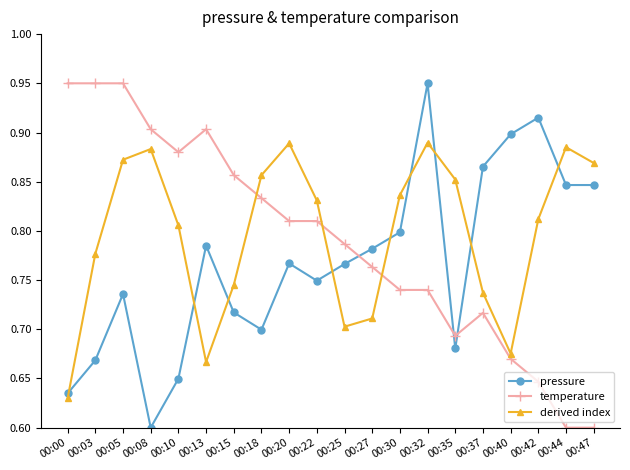

Which series changed the most between 00:22 and 00:27?

derived index